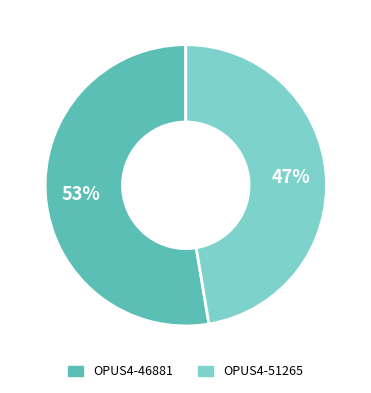

To the nearest percent, what is the combined percentage of OPUS4-51265 and OPUS4-46881?

100%